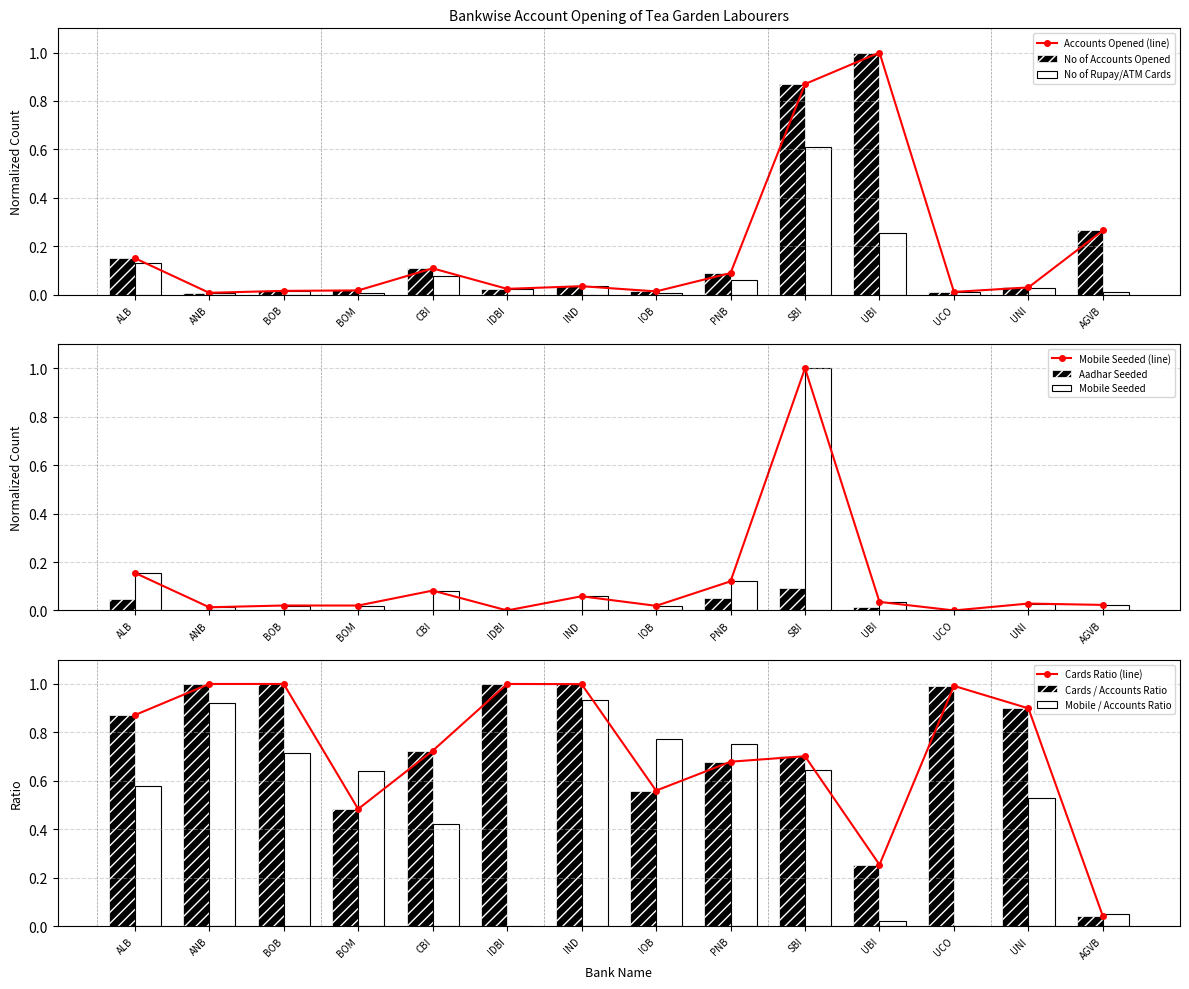

What is the maximum value shown in the chart?

1.0